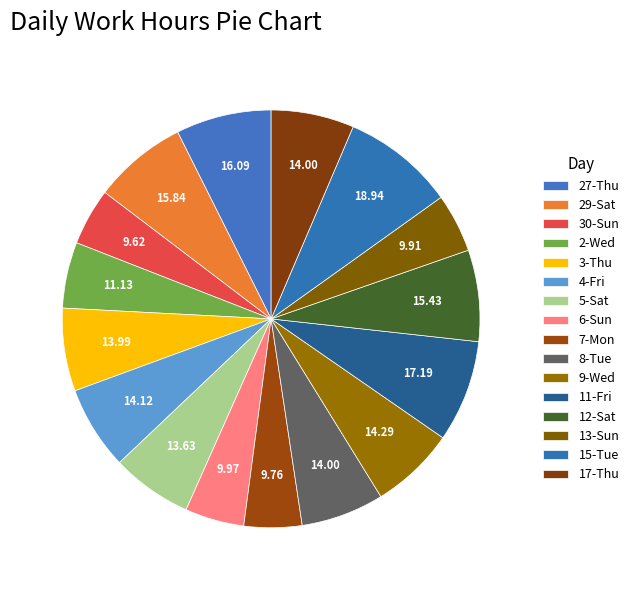

Count the number of slices in the pie.

16